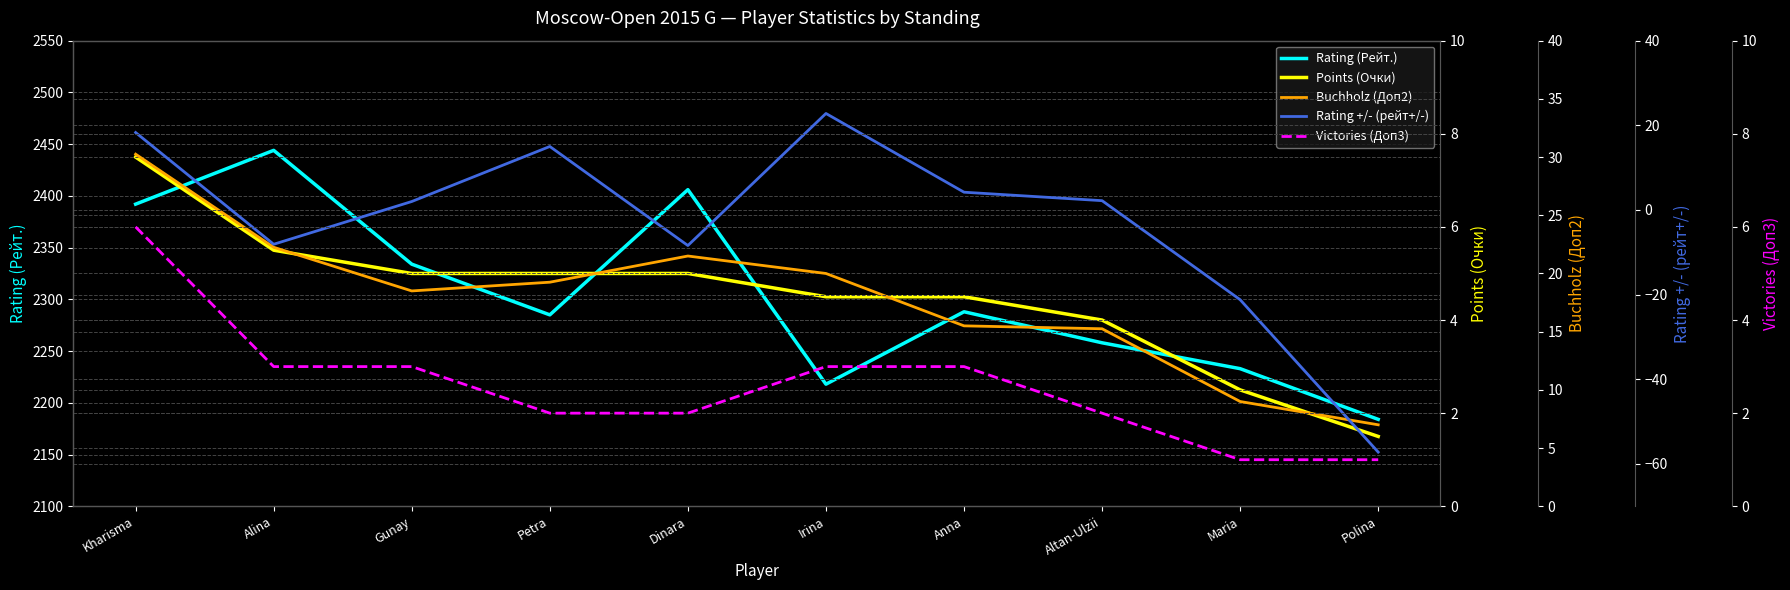

Rank the categories by Rating +/- (рейт+/-) value from lowest to highest.

Polina, Maria, Dinara, Alina, Gunay, Altan-Ulzii, Anna, Petra, Kharisma, Irina